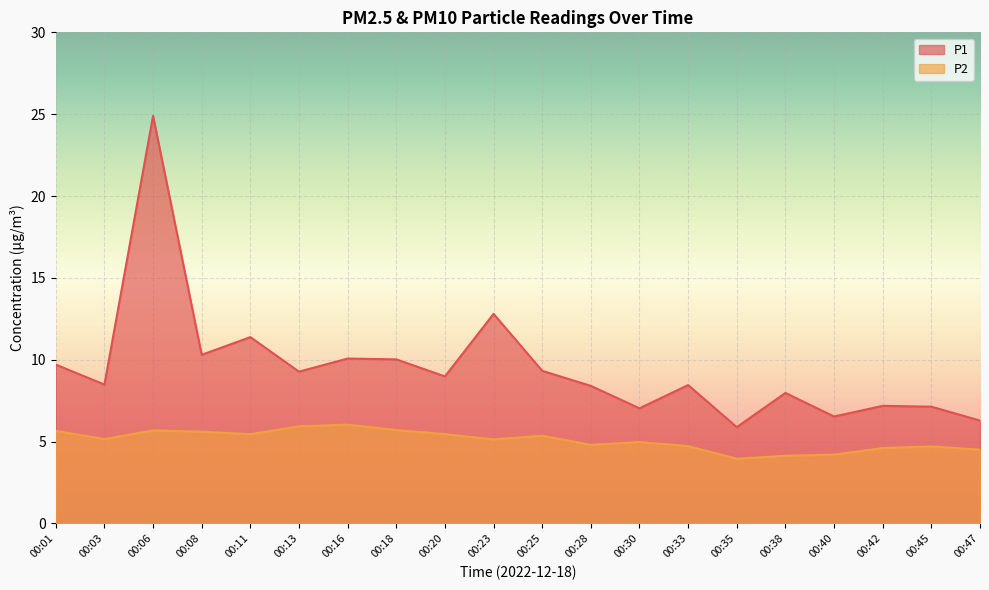

What is the difference between the P2 values at 00:13 and 00:30?

1.0